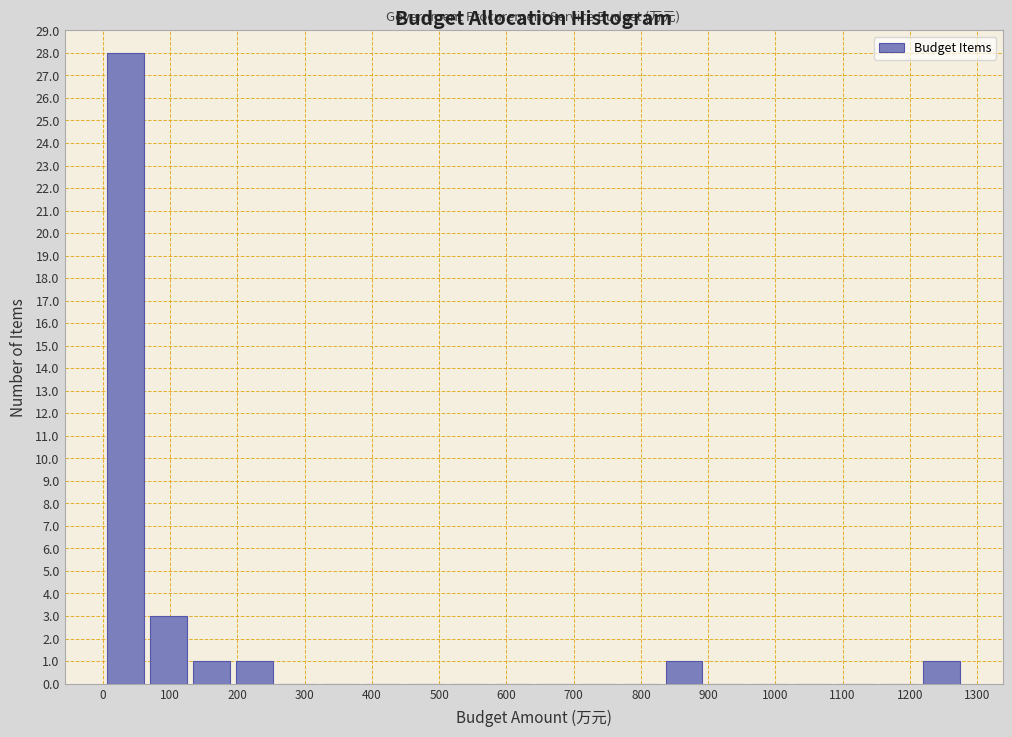

Which range on the x-axis has the tallest bar?

0 to 70